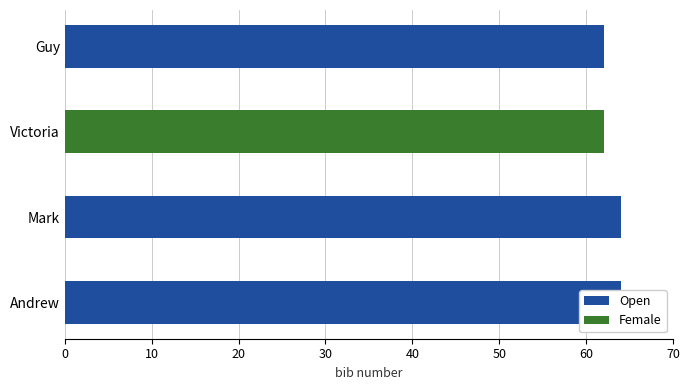

The value of Female at Andrew is 0. True or false?

True